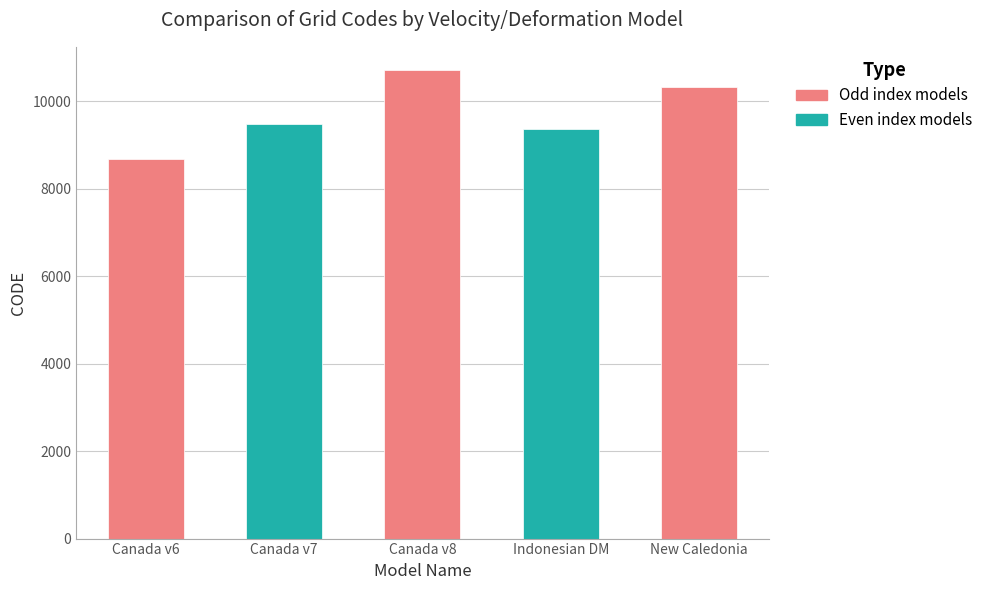

Reading right to left, extract all data points from this chart.

New Caledonia velocity model 2015=10323	Indonesian Deformation Model 2020=9375	Canada velocity grid v8=10707	Canada velocity grid v7=9483	Canada velocity grid v6=8676